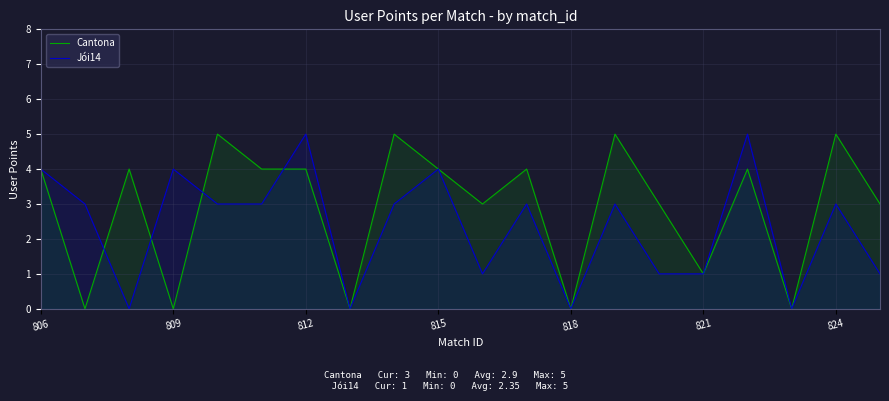

What is the maximum value shown in the chart?

5